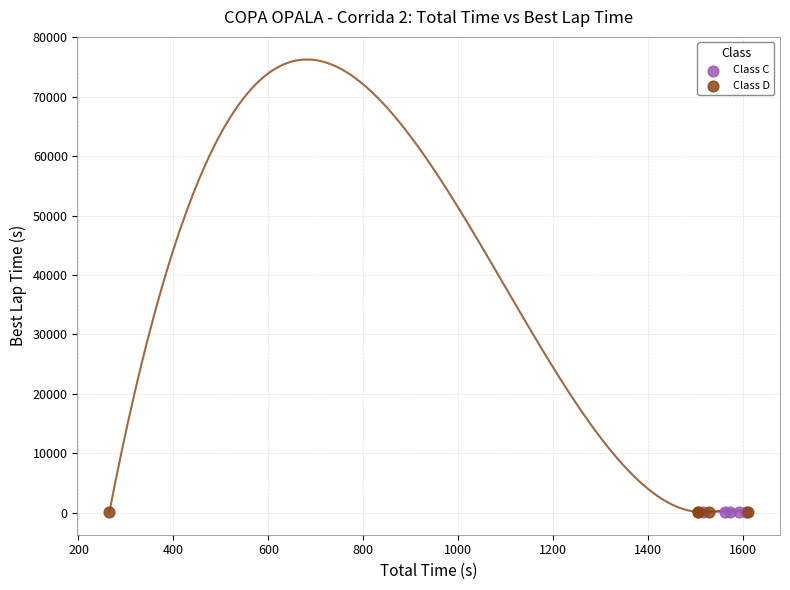

What are all the series names shown in the legend?

Class C, Class D